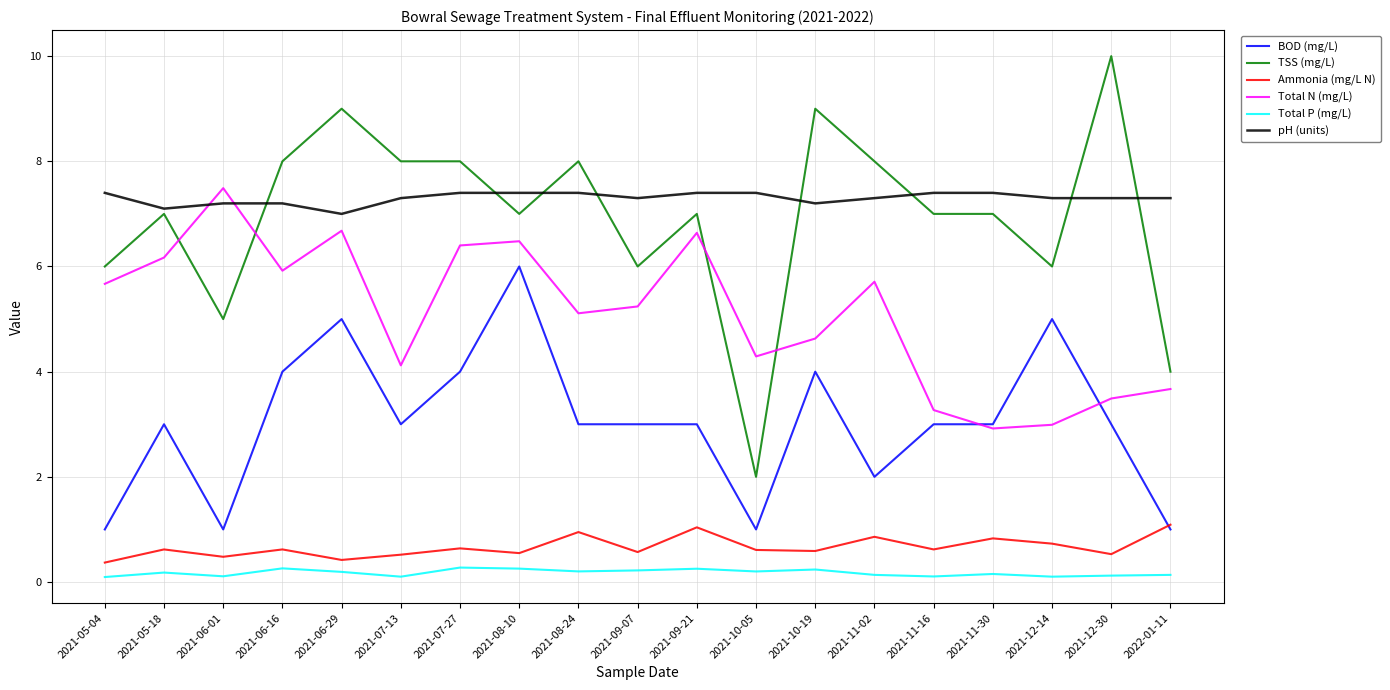

How many interior local peaks does the Total N (mg/L) series have?

5